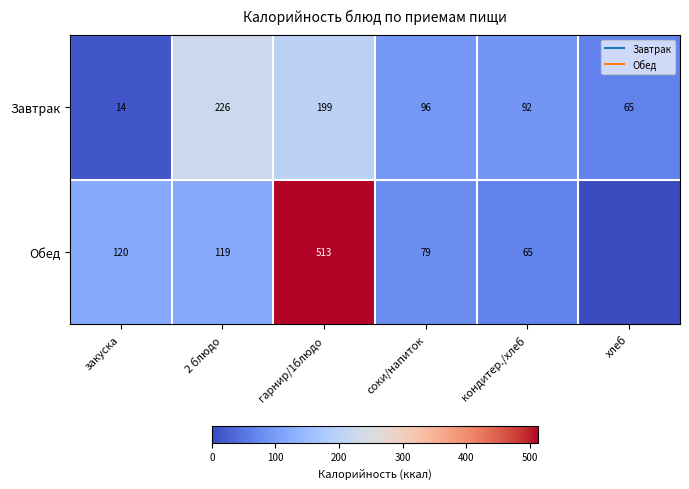

At which label does Завтрак reach its minimum?

закуска